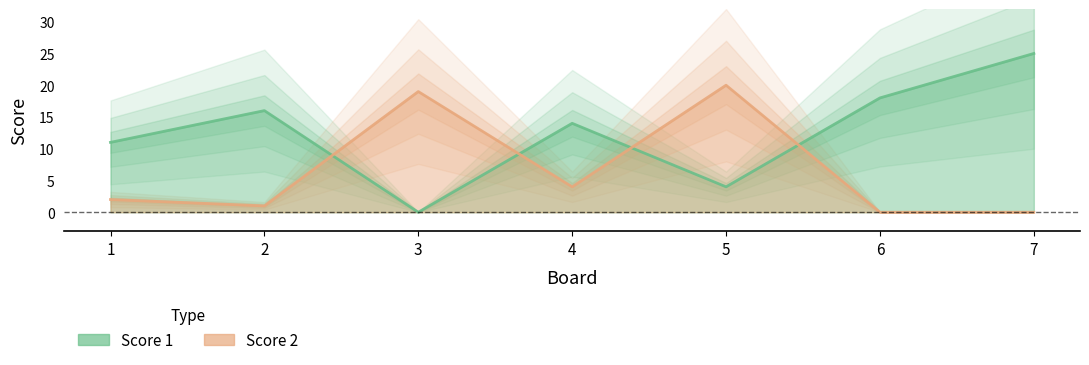

True or false: Score 1 has a value of 13 at 3.

False